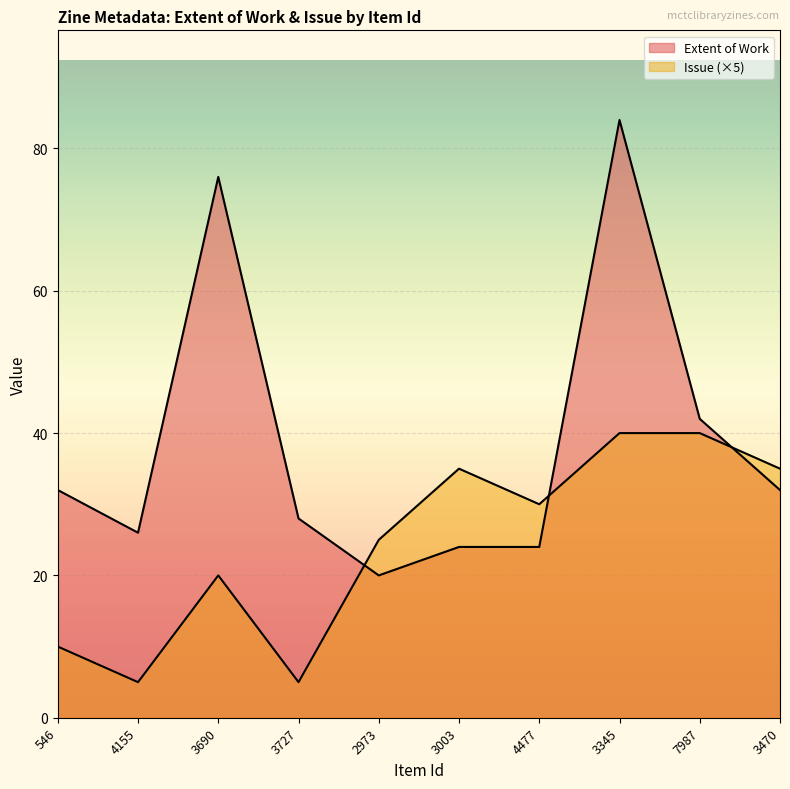

Which series has the largest range (max minus min)?

Extent of Work